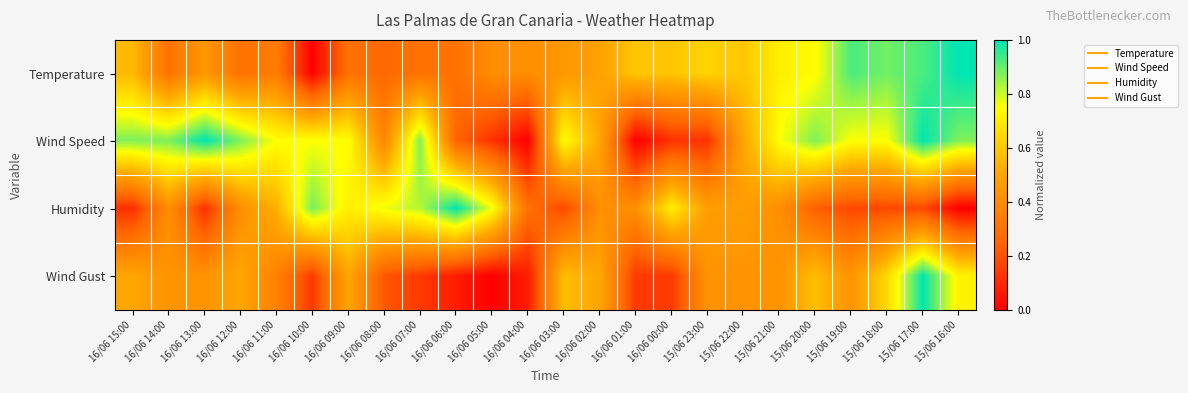

At which category does the chart reach its minimum across all series?

16/06 10:00